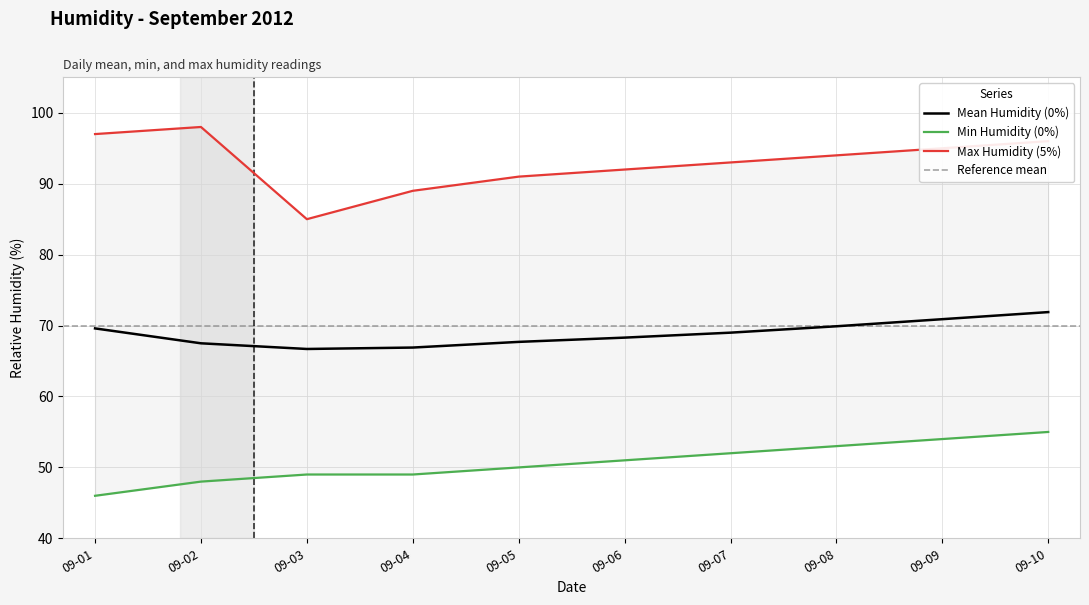

What is the maximum value for Mean Humidity (0%)?

71.9